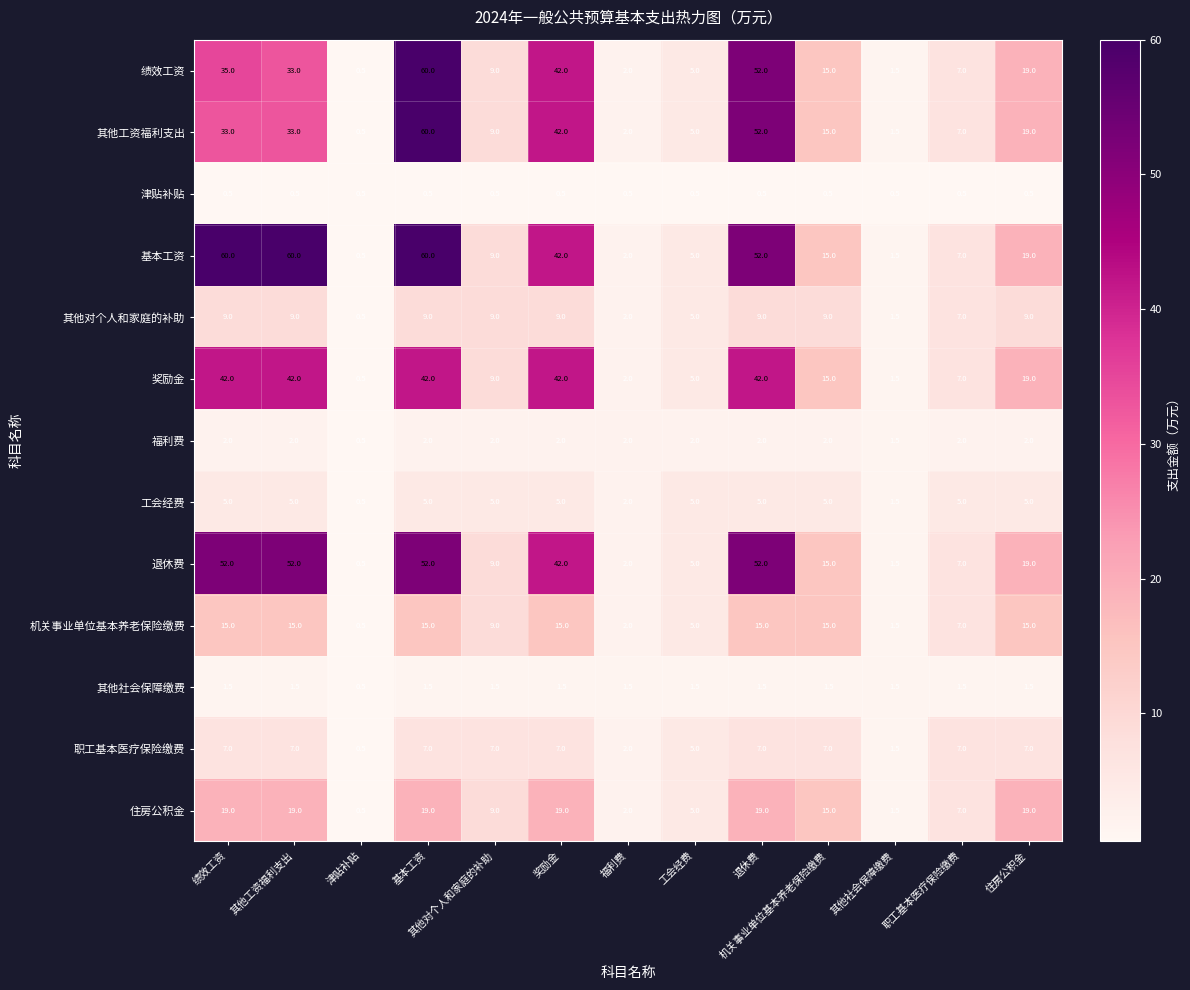

The 职工基本医疗保险缴费 series shows 9.1 at 奖励金. True or false?

False